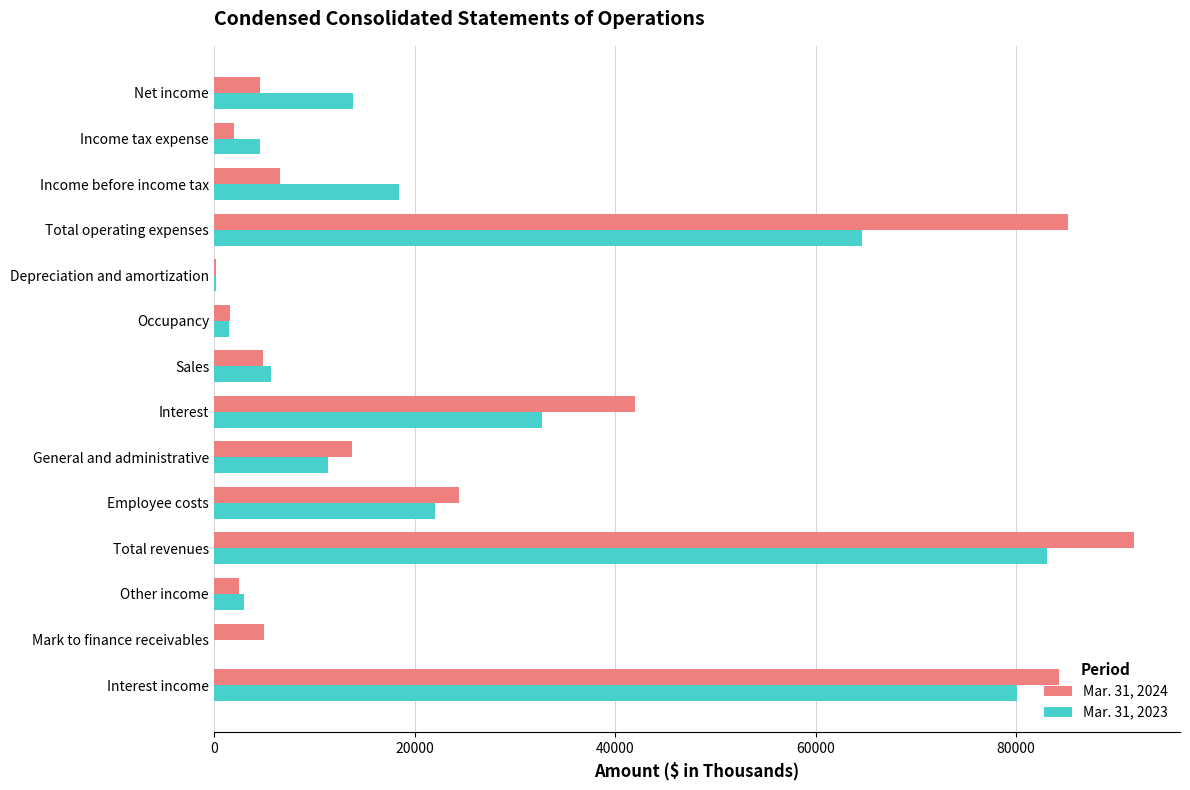

Which series has the largest total across all categories?

Mar. 31, 2024